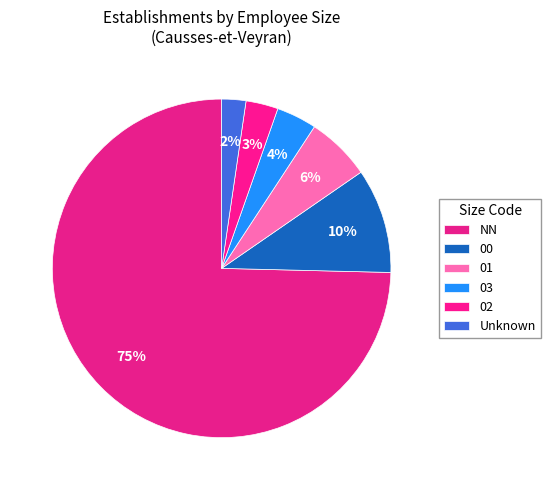

How many segments does this pie chart have?

6